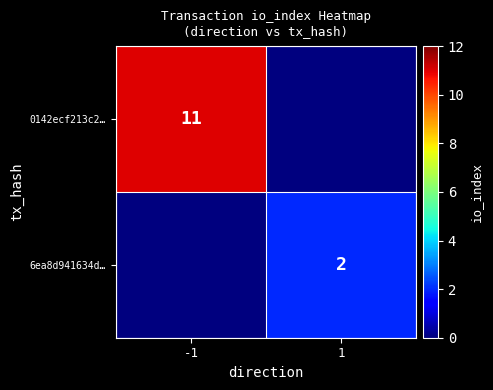

Which has a higher value, -1 or 1?

-1